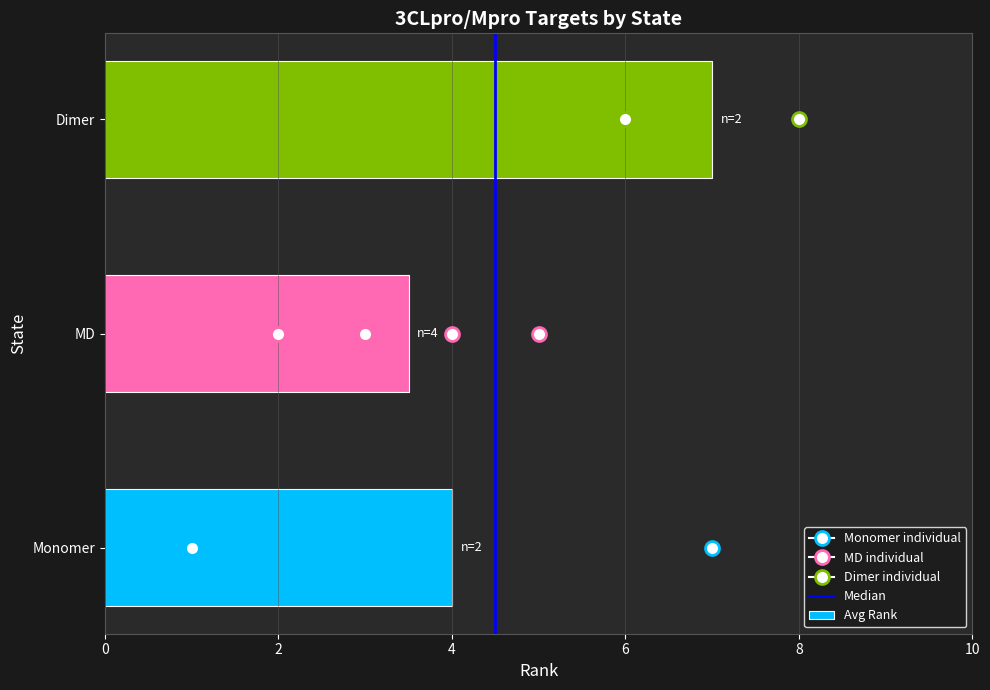

What is the difference between the maximum and minimum values?

3.5